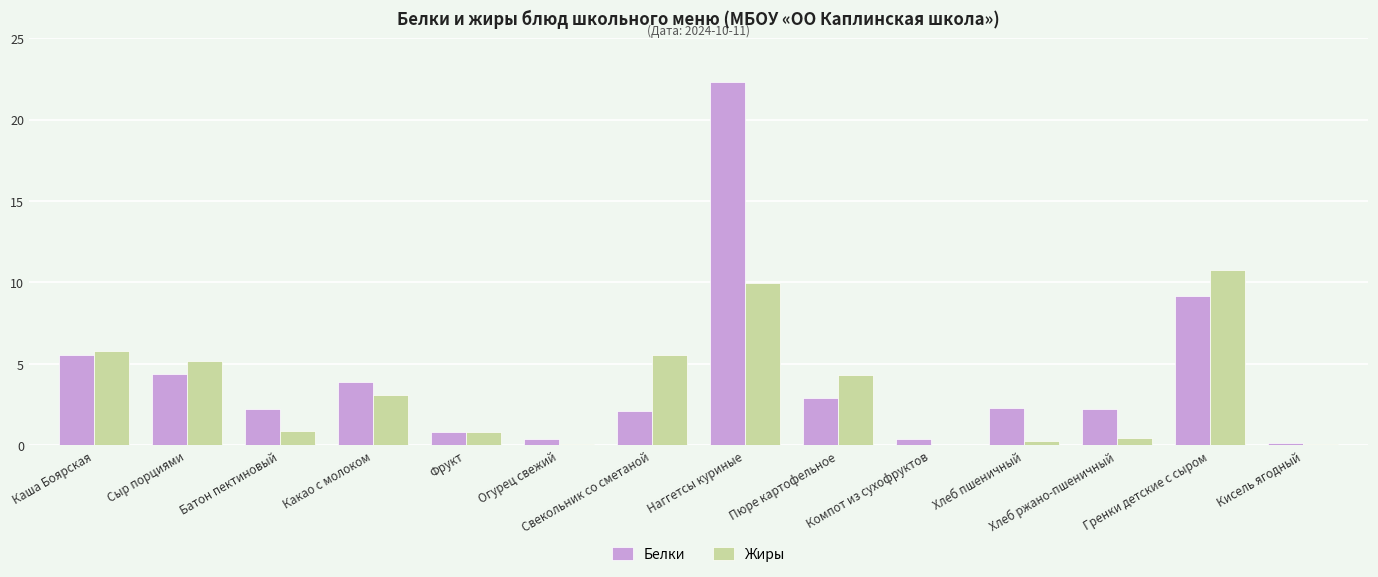

Is the value of Белки at Хлеб ржано-пшеничный greater than the value of Жиры at Какао с молоком?

No